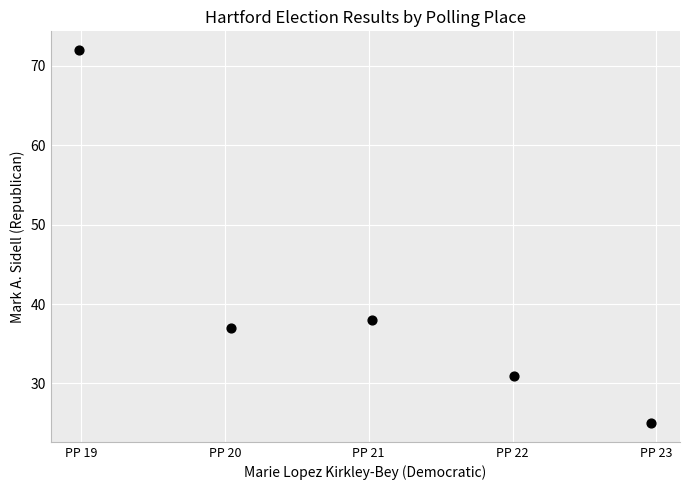

What Y value in the scatter plot is closest to 48?

38